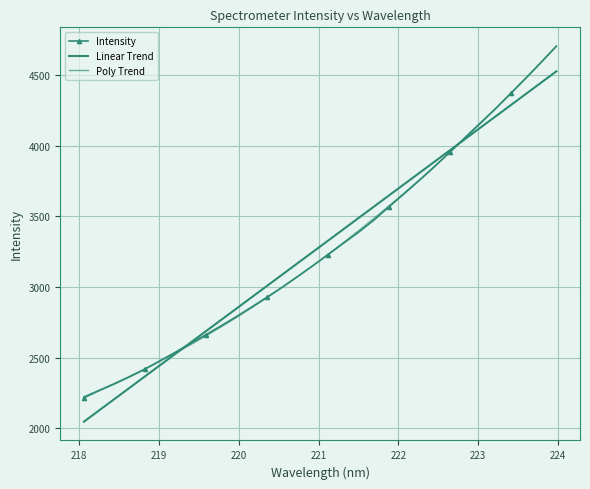

Is this an area chart (filled region under the line)?

No